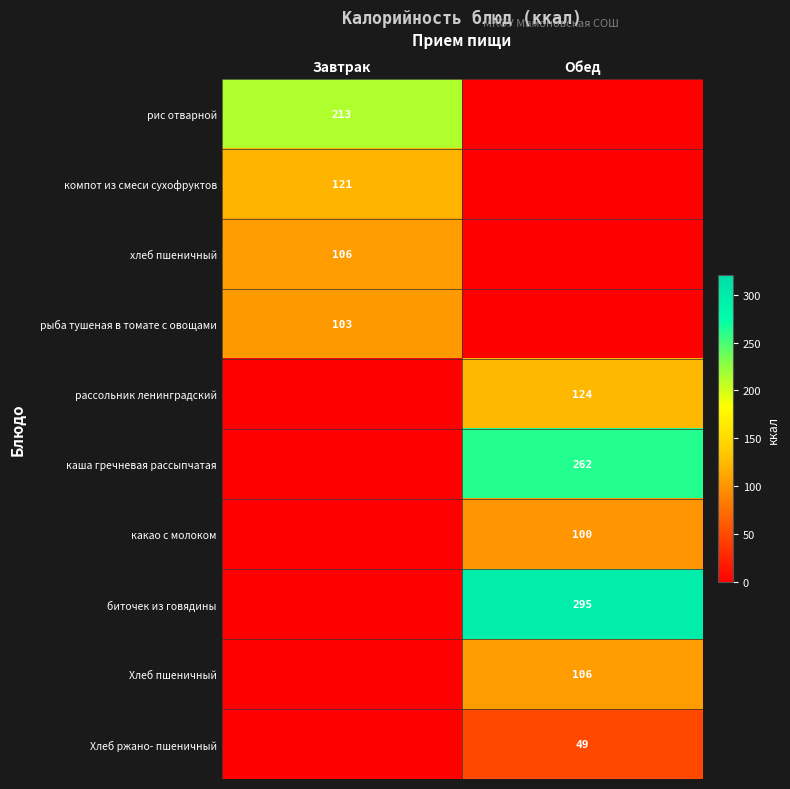

The рассольник ленинградский series shows 220 at Обед. True or false?

False